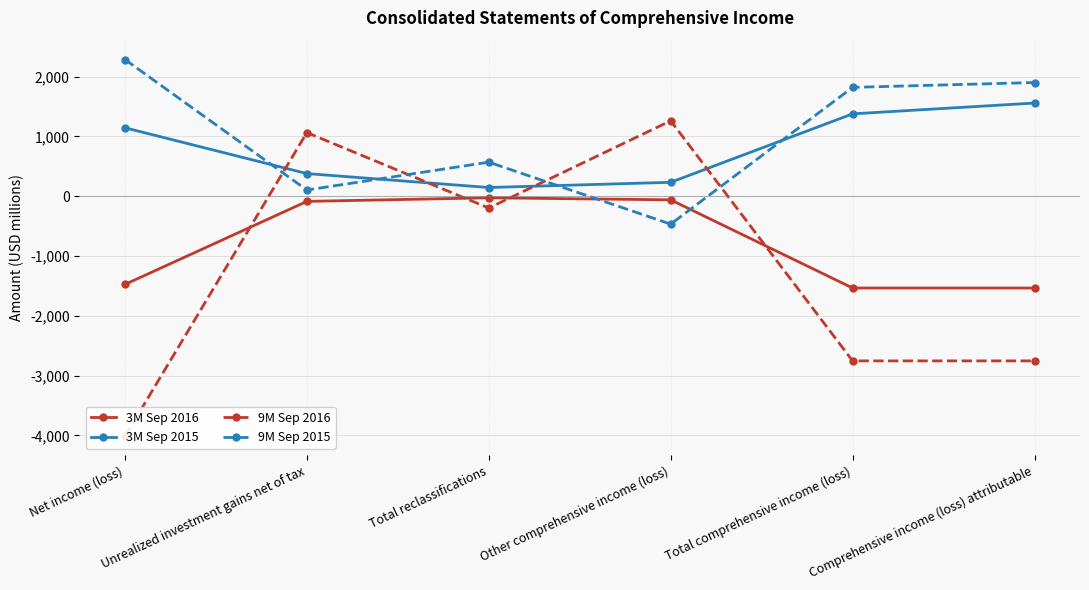

True or false: 3M Sep 2015 and 3M Sep 2016 intersect in this chart.

False